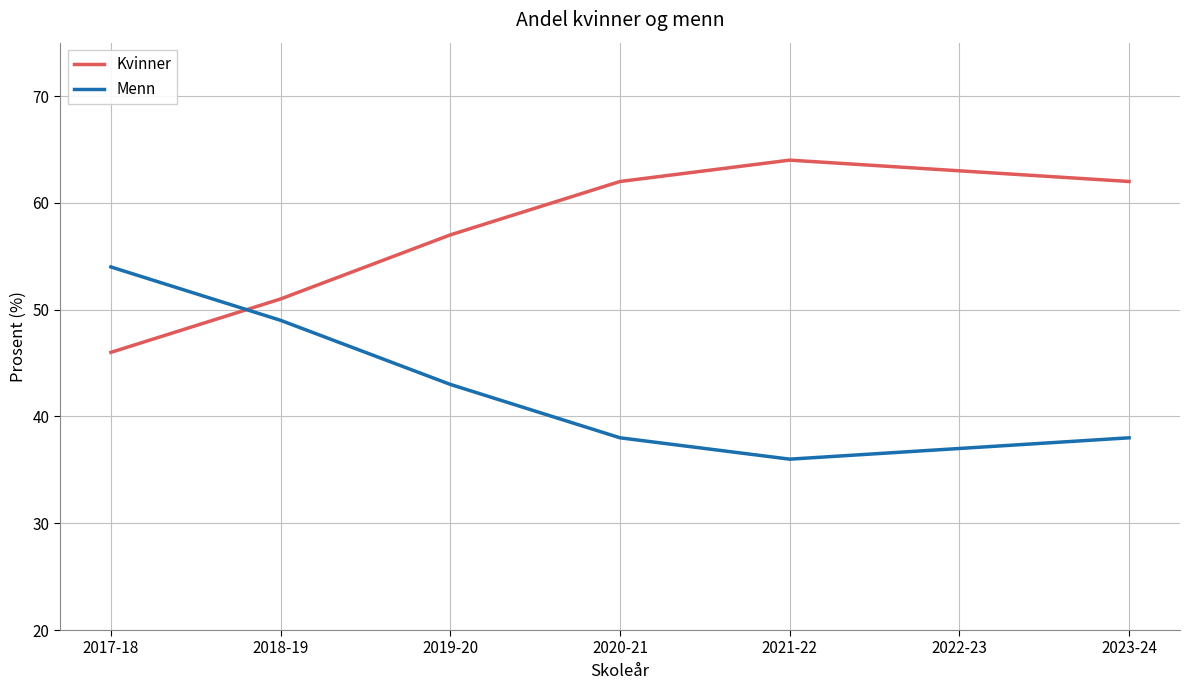

True or false: Menn and Kvinner cross at least once.

True